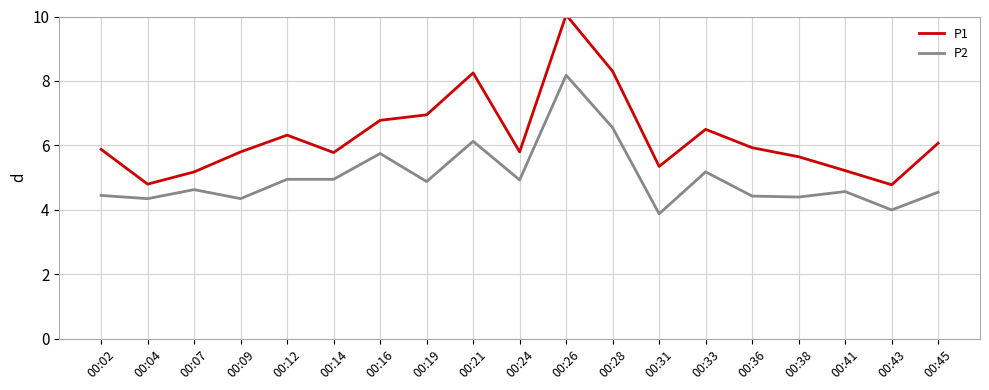

True or false: P2 and P1 intersect in this chart.

False